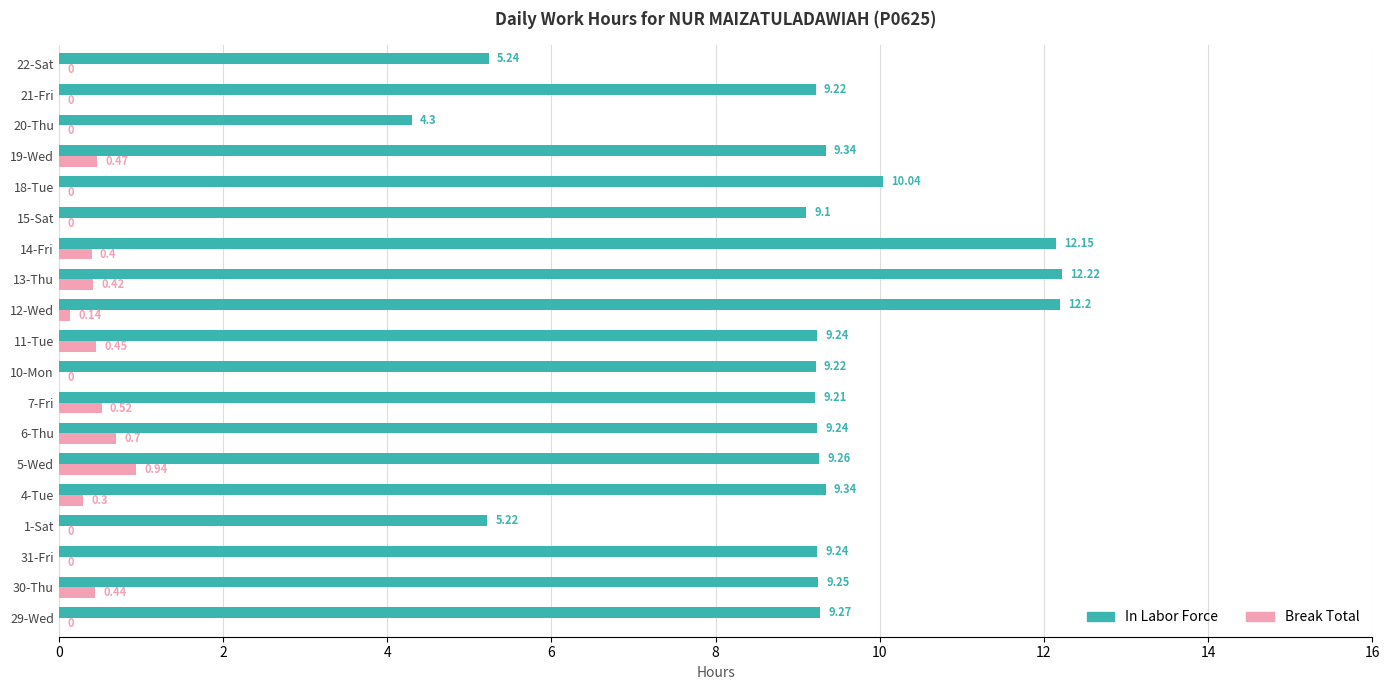

Is the value of In Labor Force at 14-Fri greater than the value of Break Total at 7-Fri?

Yes